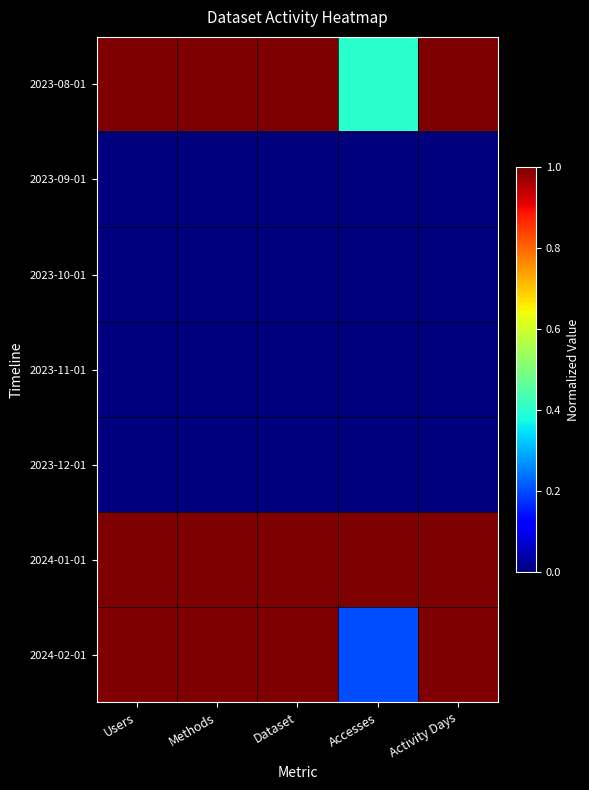

Which has a higher value, Dataset or Accesses?

Dataset